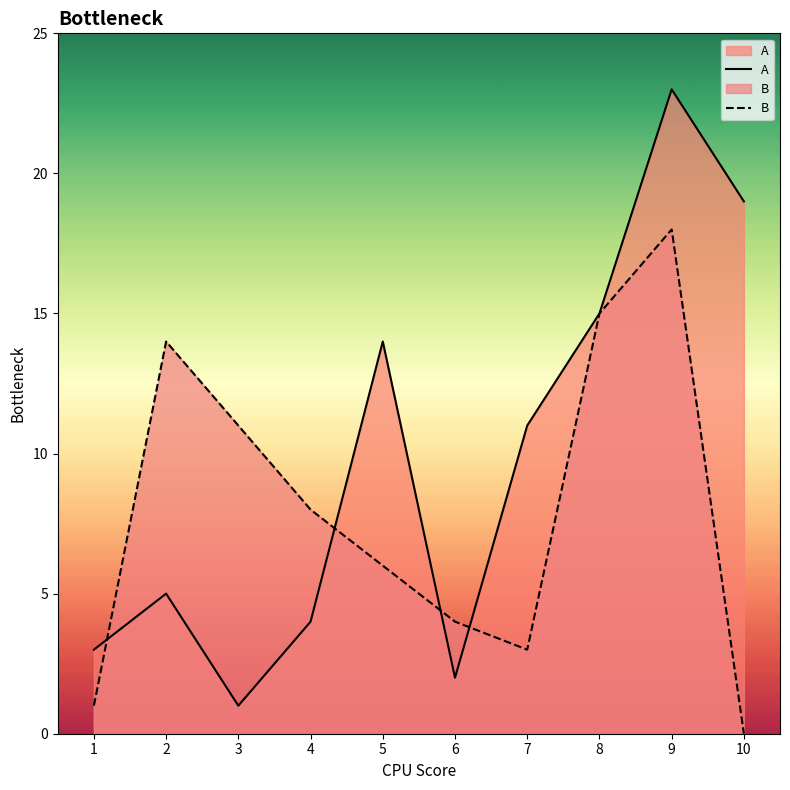

How many categories are shown in the chart?

10